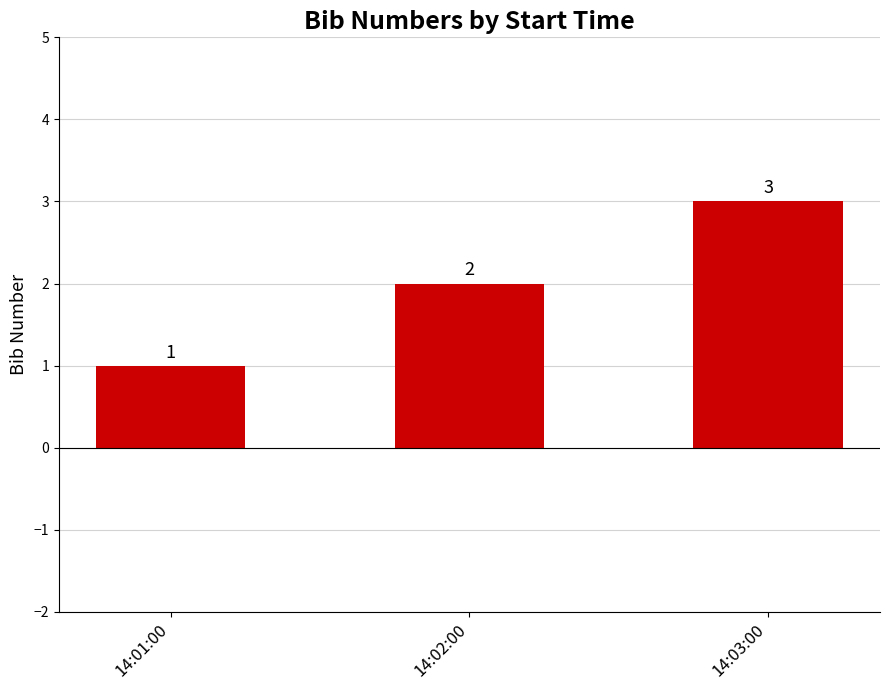

At which category does the chart reach its minimum across all series?

14:01:00